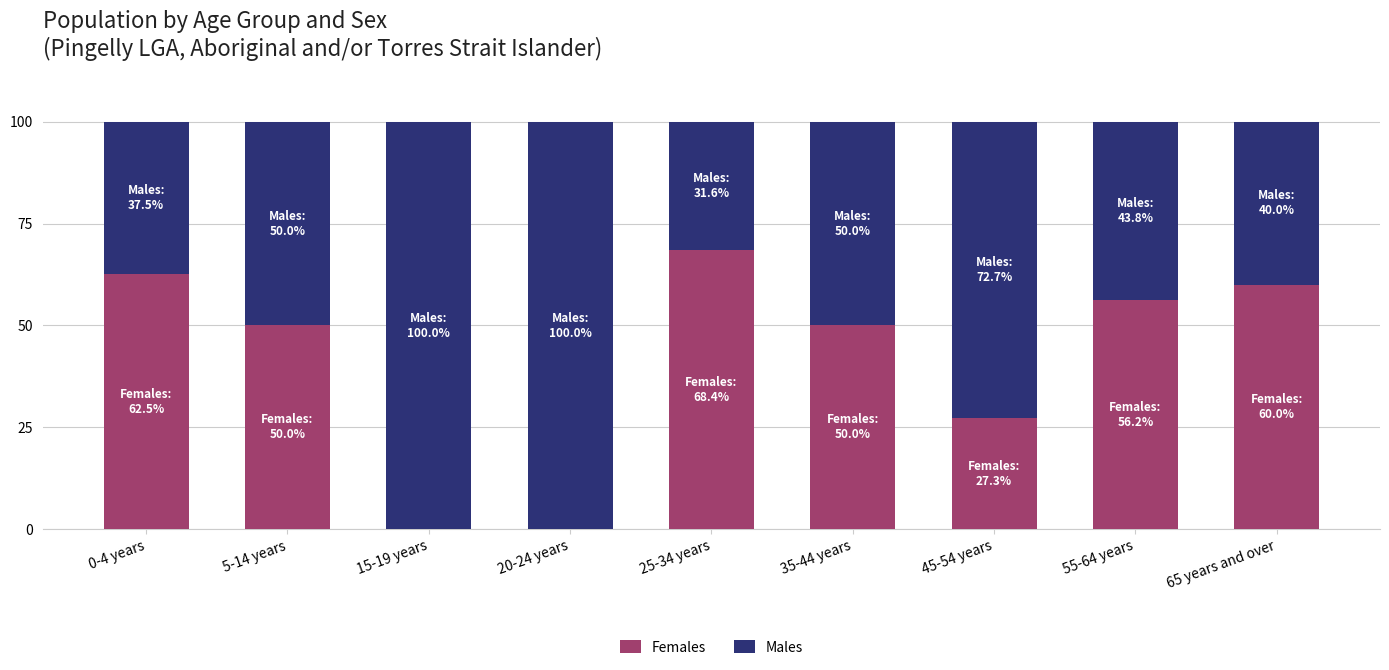

What is the highest value of the Females series?

68.4